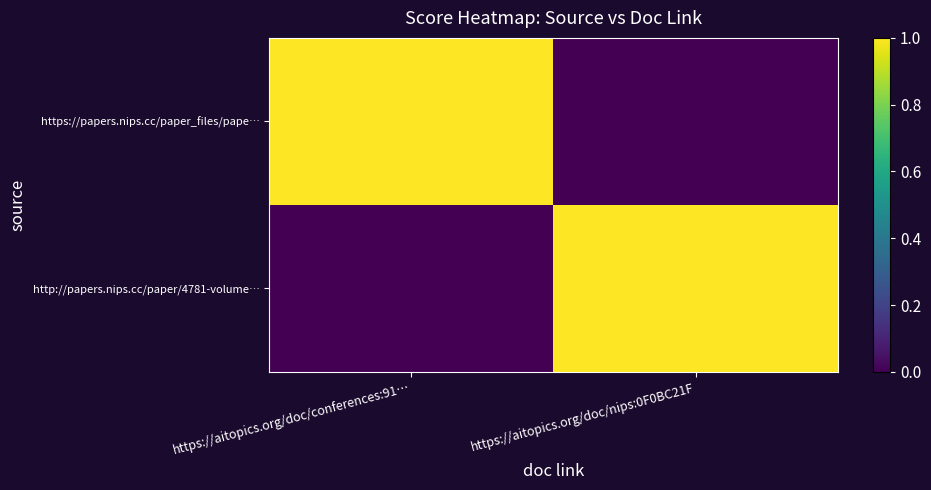

Which has a higher value, https://aitopics.org/doc/nips:0F0BC21F or https://aitopics.org/doc/conferences:91…?

https://aitopics.org/doc/conferences:91…